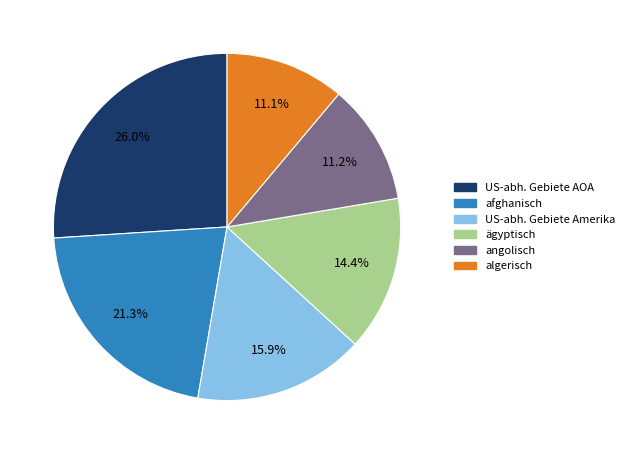

Is there any slice that represents more than half of the pie?

No